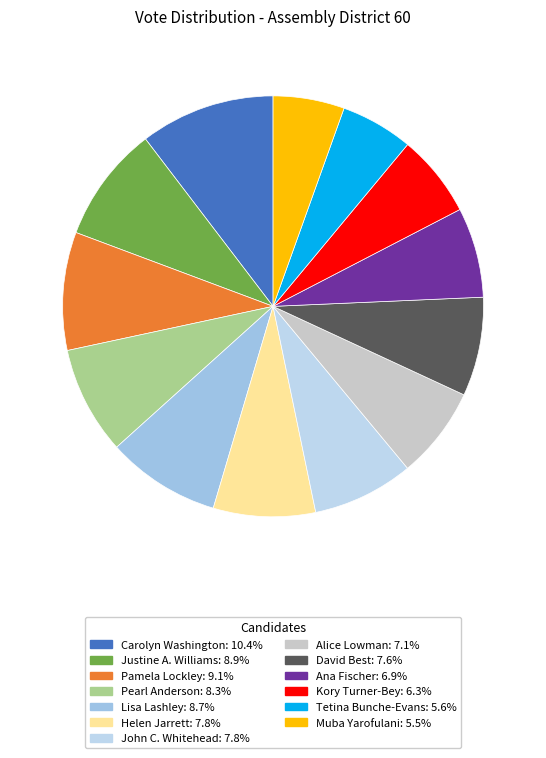

Do David Best and Helen Jarrett together represent more than half of the pie?

No